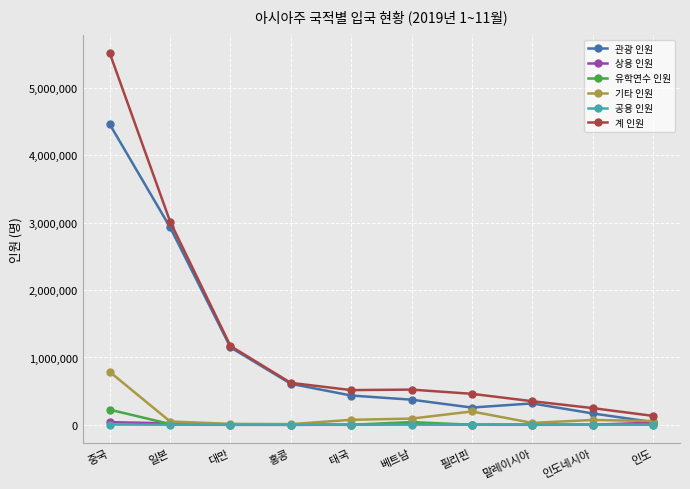

What is the total value across all series at 태국?

1031520